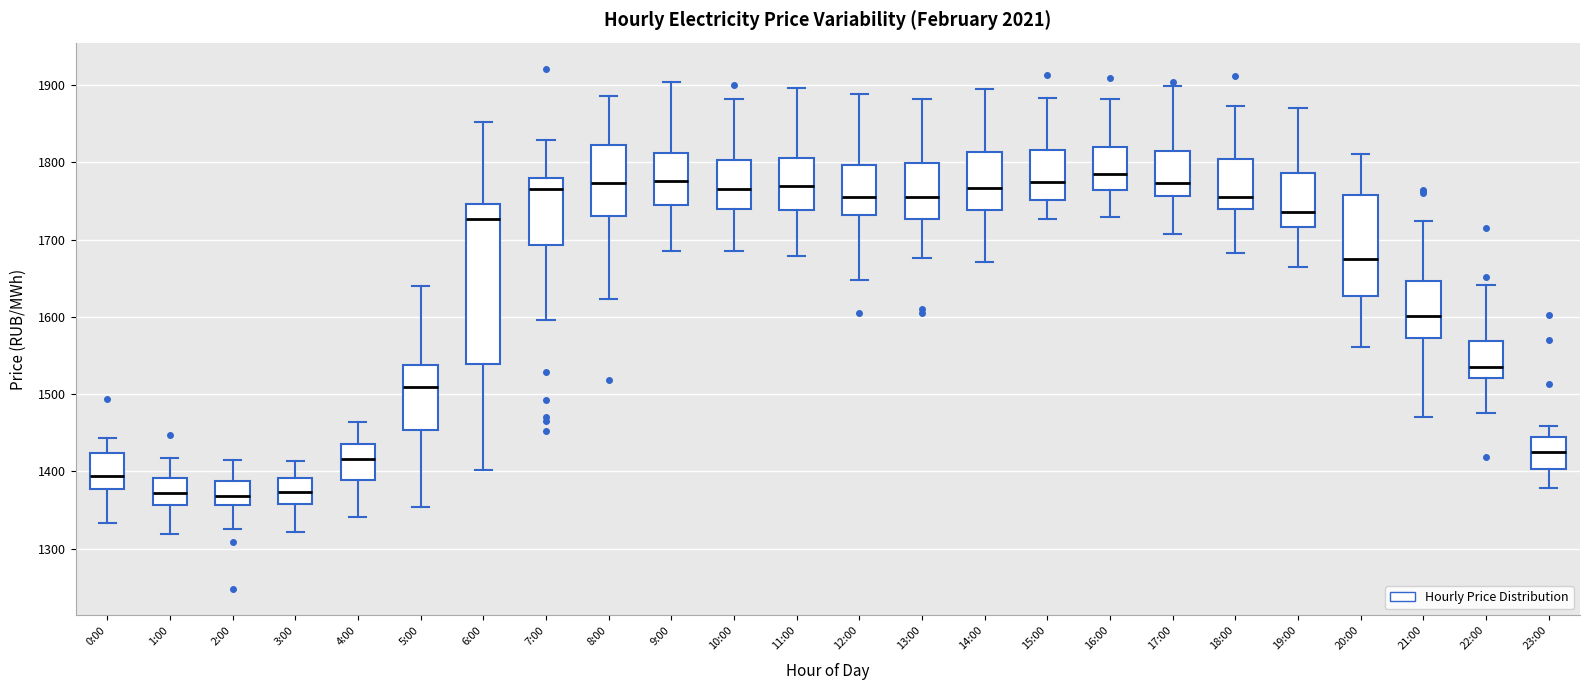

Where does the median line of the box for 15:00 sit on the y-axis? The values are not printed on the chart, so give them approximately, as read against the axis.

1770